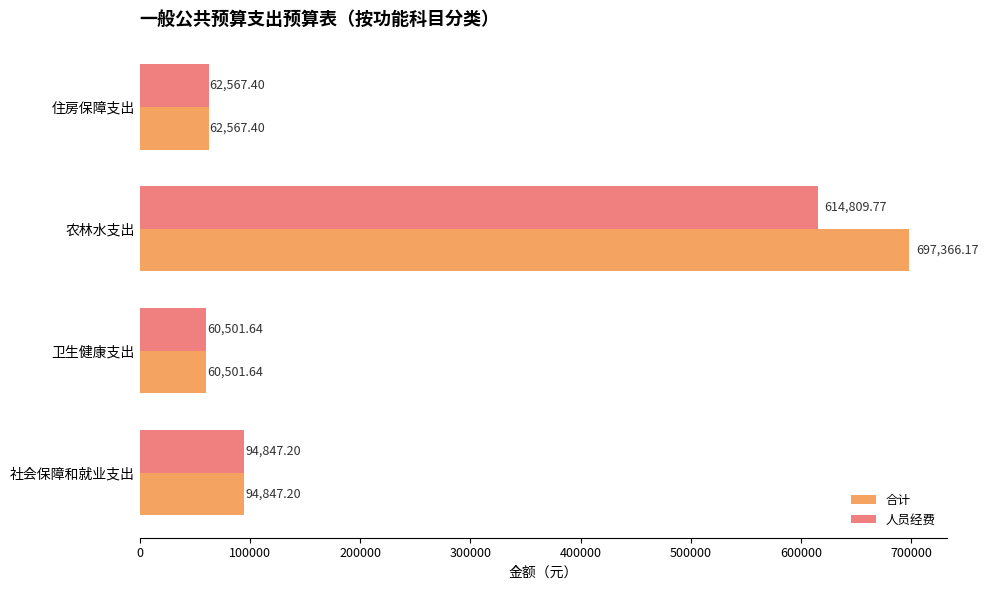

What is the sum of all 人员经费 values?

832726.0